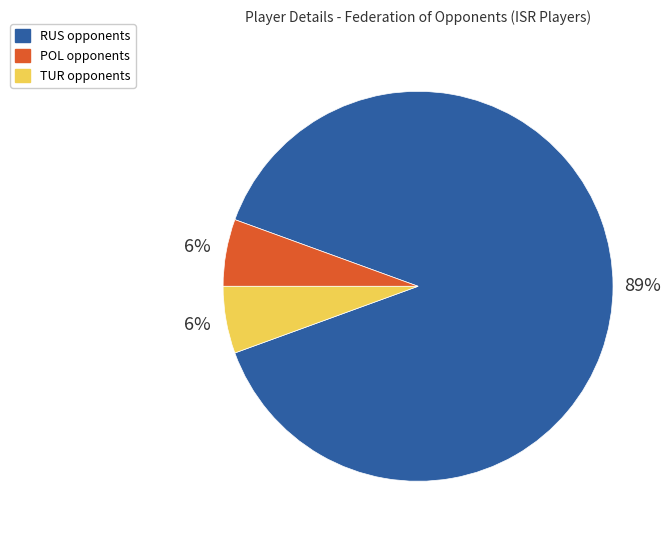

To the nearest percent, what is the average slice percentage?

33%